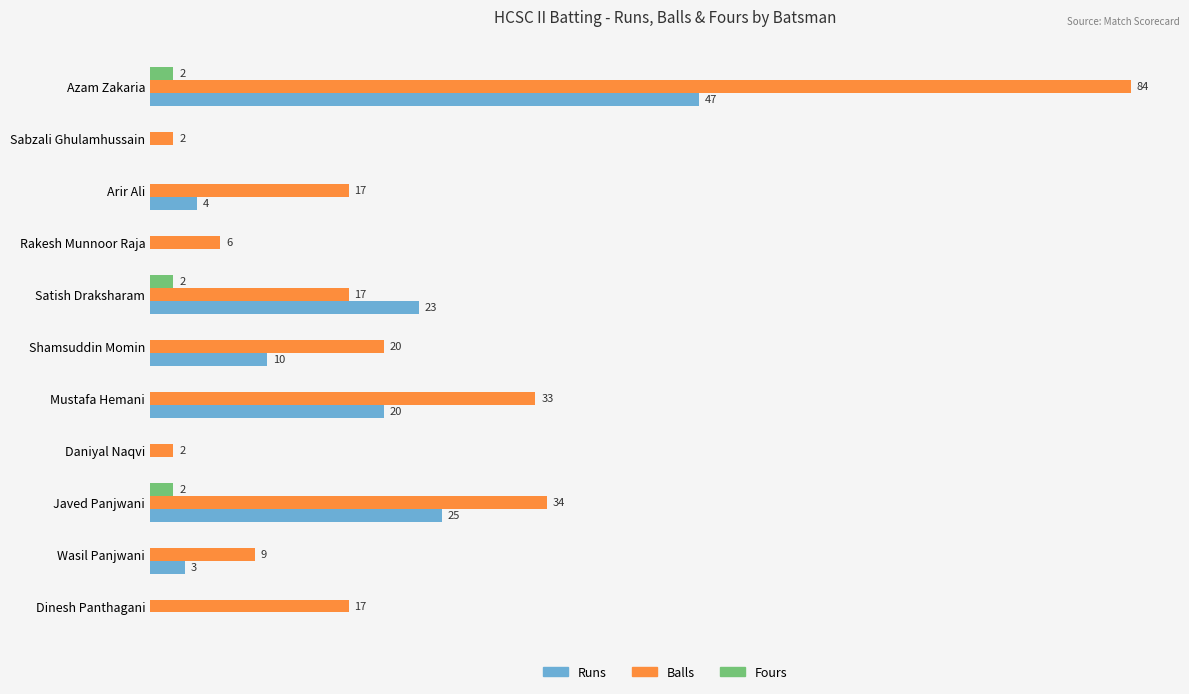

Is the value of Runs at Wasil Panjwani greater than the value of Fours at Arir Ali?

Yes